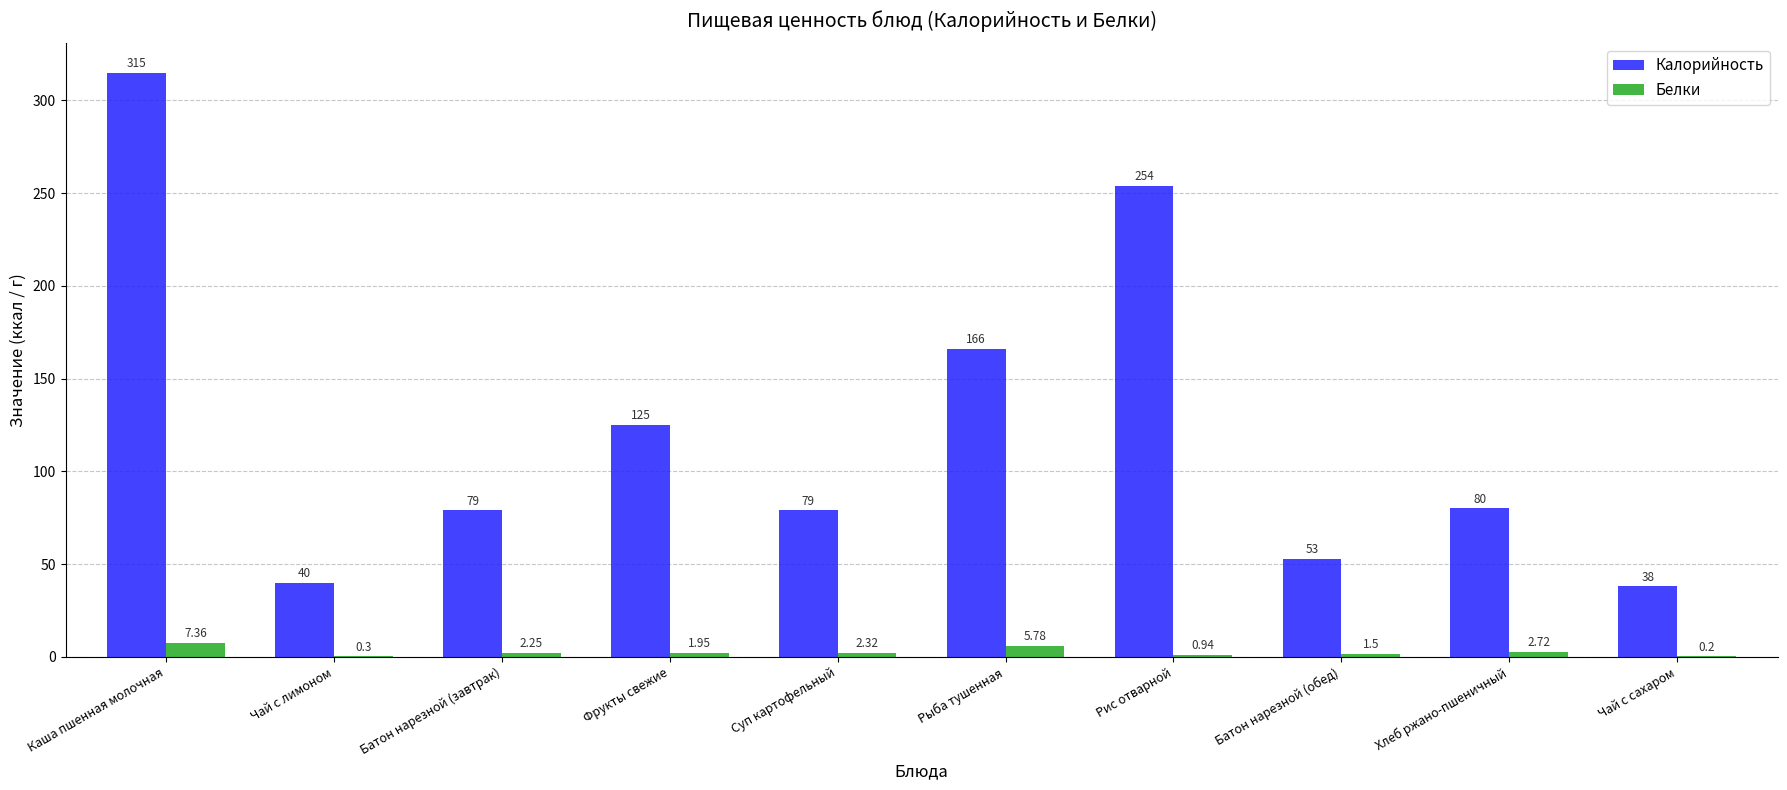

Which series has the largest range (max minus min)?

Калорийность